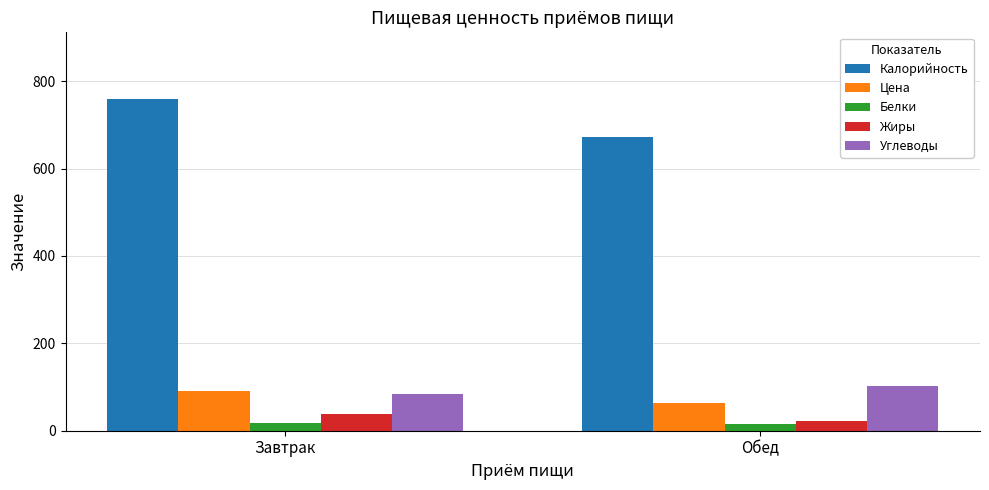

Is it true that Углеводы equals 146.0 at Завтрак?

False